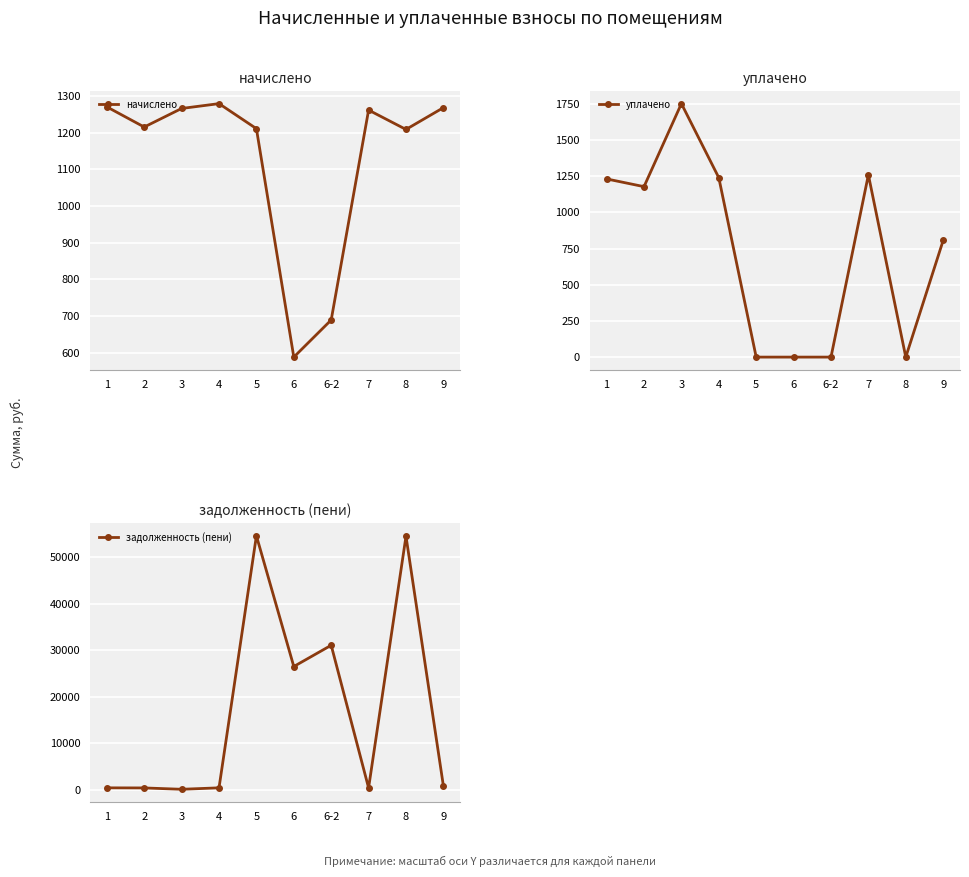

Is the value of задолженность (пени) at 6 greater than the value of уплачено at 5?

Yes